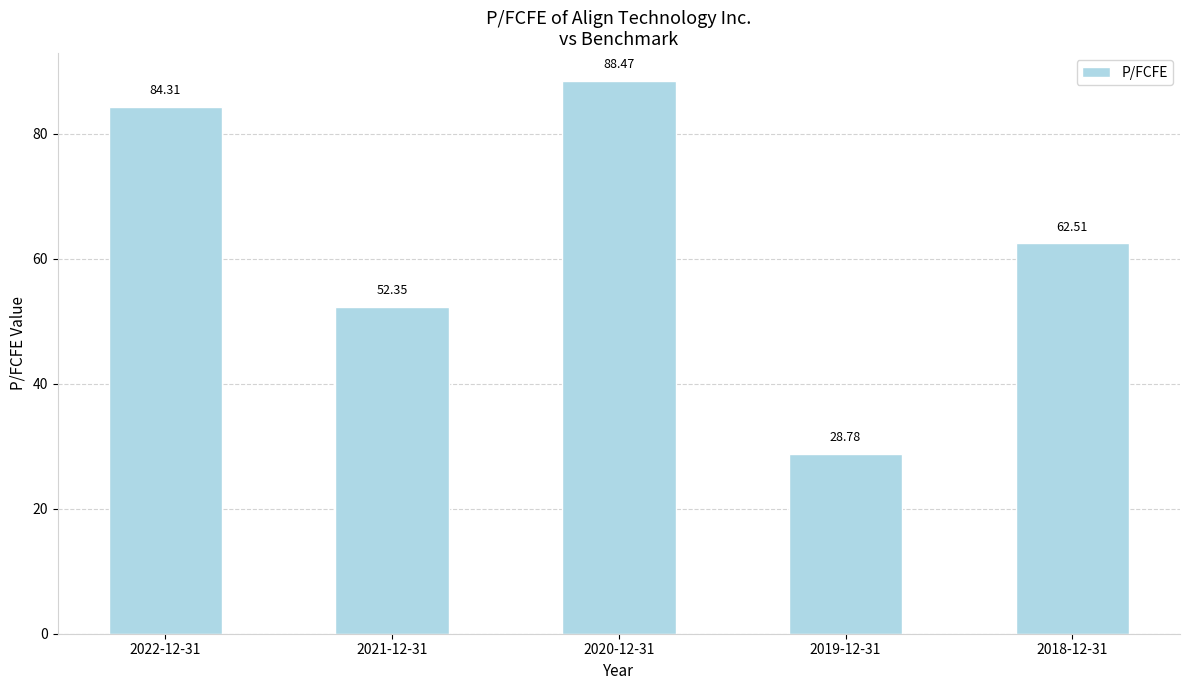

How many data points are above 62?

3